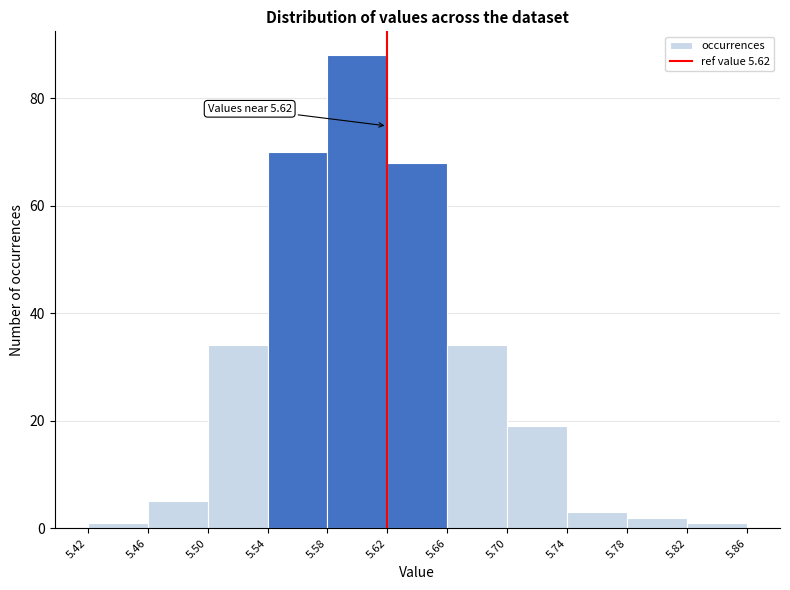

Which range on the x-axis has the tallest bar?

5.58 to 5.62